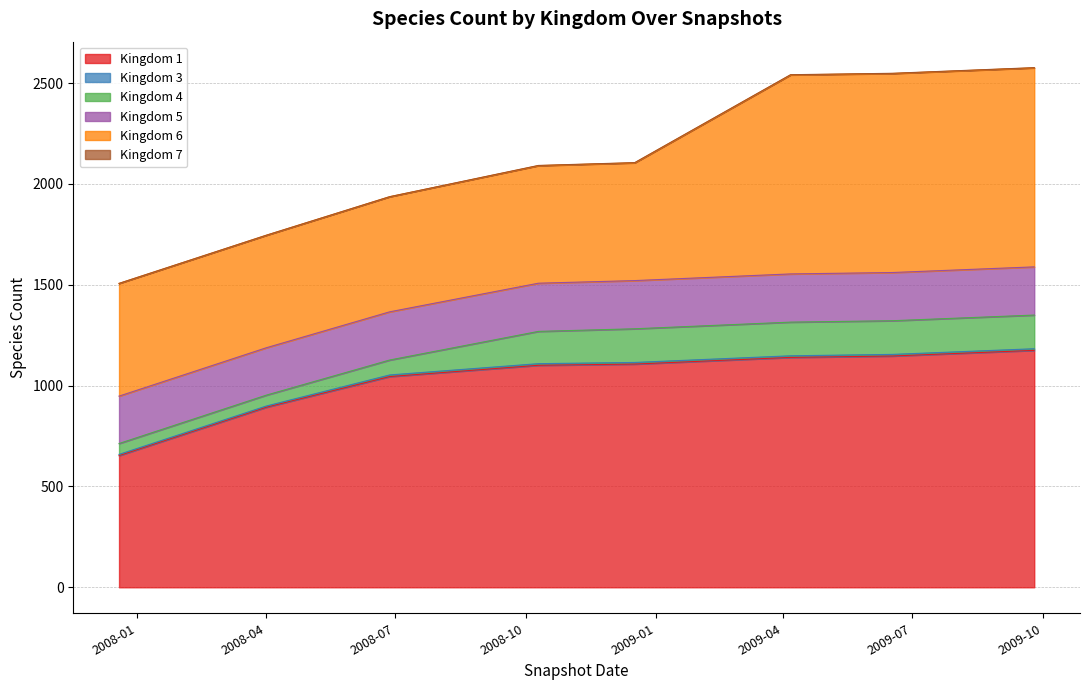

Does the chart display data point markers on the line(s)?

No